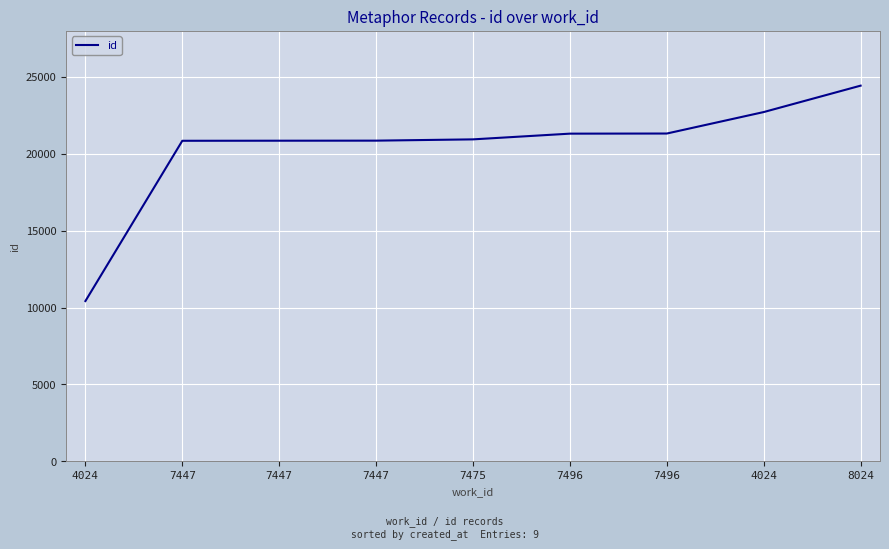

Reading right to left, transcribe all the data shown in this chart.

8024=24434	4024=22716	7496=21319	7496=21311	7475=20939	7447=20856	7447=20852	7447=20847	4024=10420